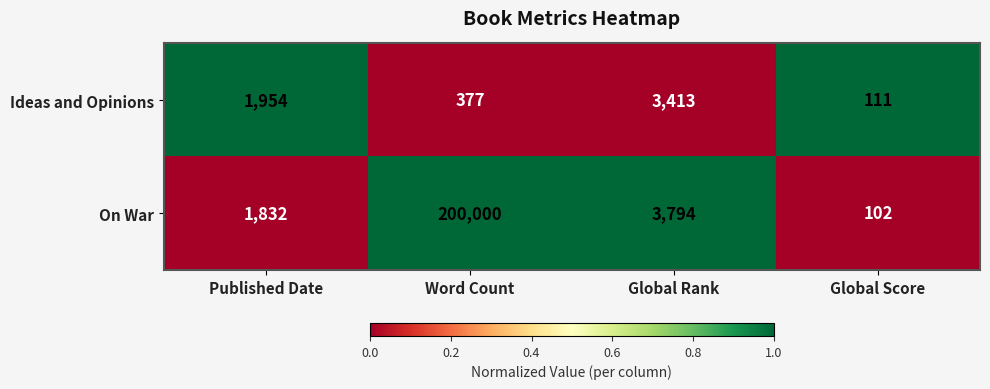

Where does the On War series first go above 3794?

Word Count